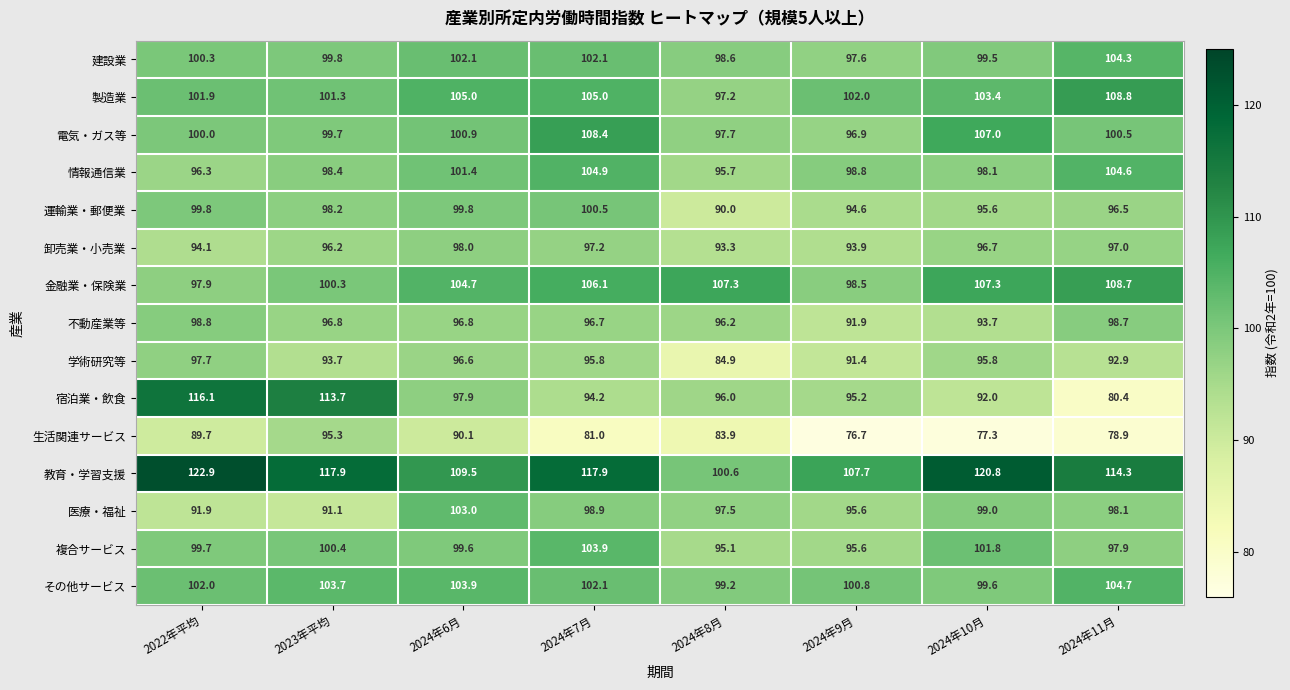

What is the total value across all series at 2024年7月?

1514.7